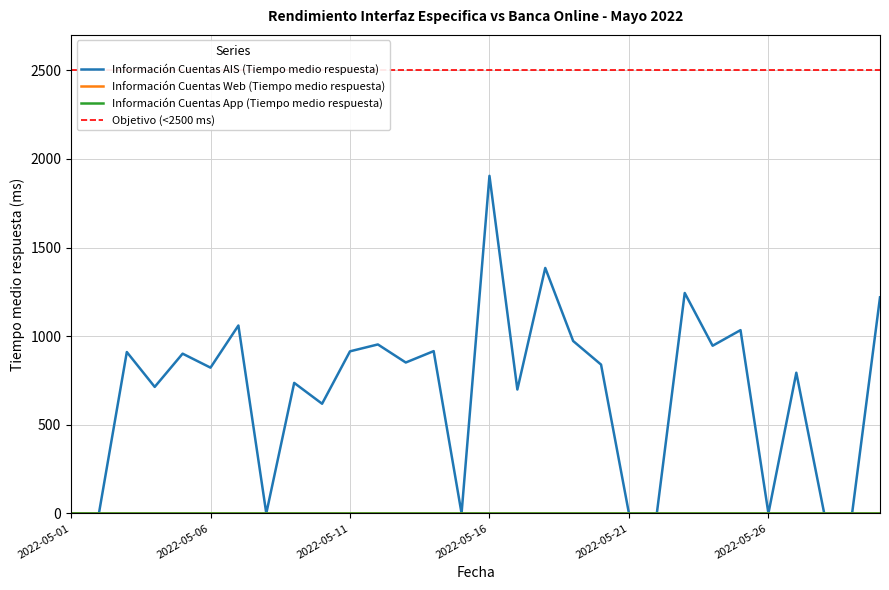

Reading left to right, what are all the values shown in this chart?

Información Cuentas AIS (Tiempo medio respuesta): 0.0	0.0	910.5	713.7	901.2	822.3	1060.1	0.0	736.3	618.7	914.4	953.2	851.3	915.5	0.0	1904.7	698.9	1384.9	972.7	839.6	0.0	0.0	1243.7	946.0	1034.0	0.0	793.7	0.0	0.0	1219.0
Información Cuentas Web (Tiempo medio respuesta): 0.0	0.0	0.0	0.0	0.0	0.0	0.0	0.0	0.0	0.0	0.0	0.0	0.0	0.0	0.0	0.0	0.0	0.0	0.0	0.0	0.0	0.0	0.0	0.0	0.0	0.0	0.0	0.0	0.0	0.0
Información Cuentas App (Tiempo medio respuesta): 0.0	0.0	0.0	0.0	0.0	0.0	0.0	0.0	0.0	0.0	0.0	0.0	0.0	0.0	0.0	0.0	0.0	0.0	0.0	0.0	0.0	0.0	0.0	0.0	0.0	0.0	0.0	0.0	0.0	0.0